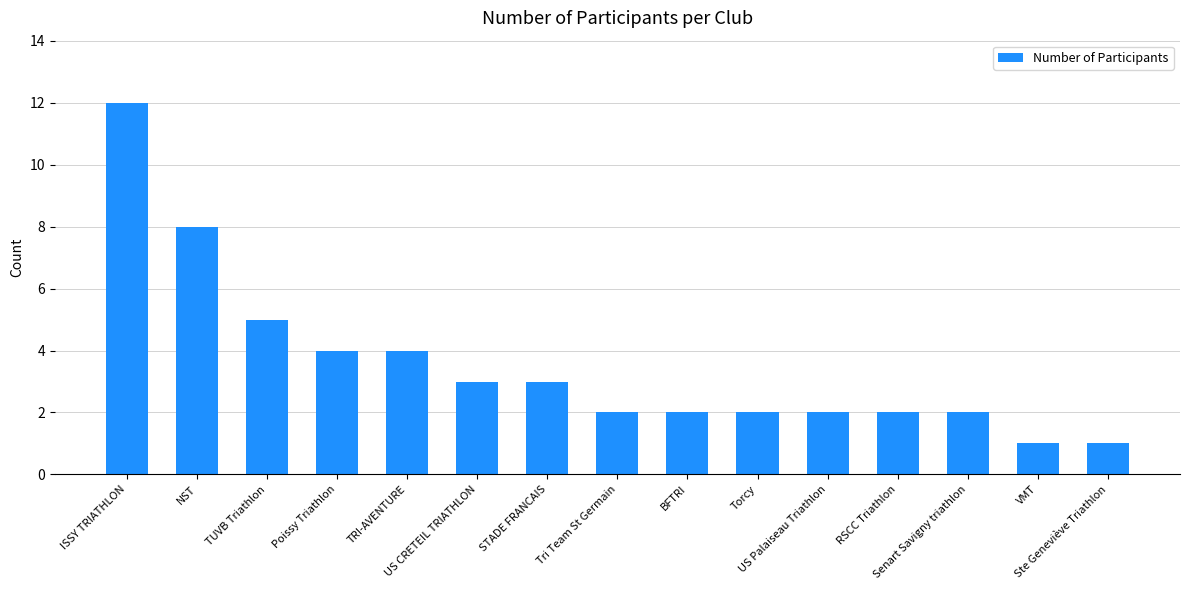

What is the greatest value displayed?

12